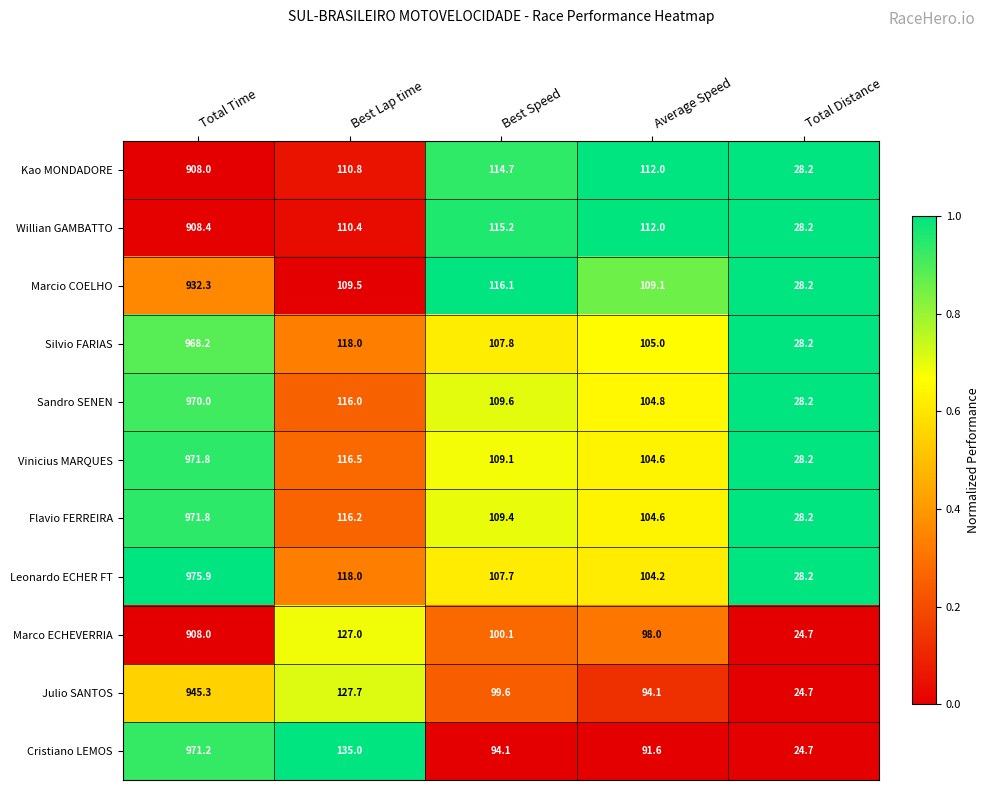

True or false: Silvio FARIAS has a value of 968.2 at Total Time.

True